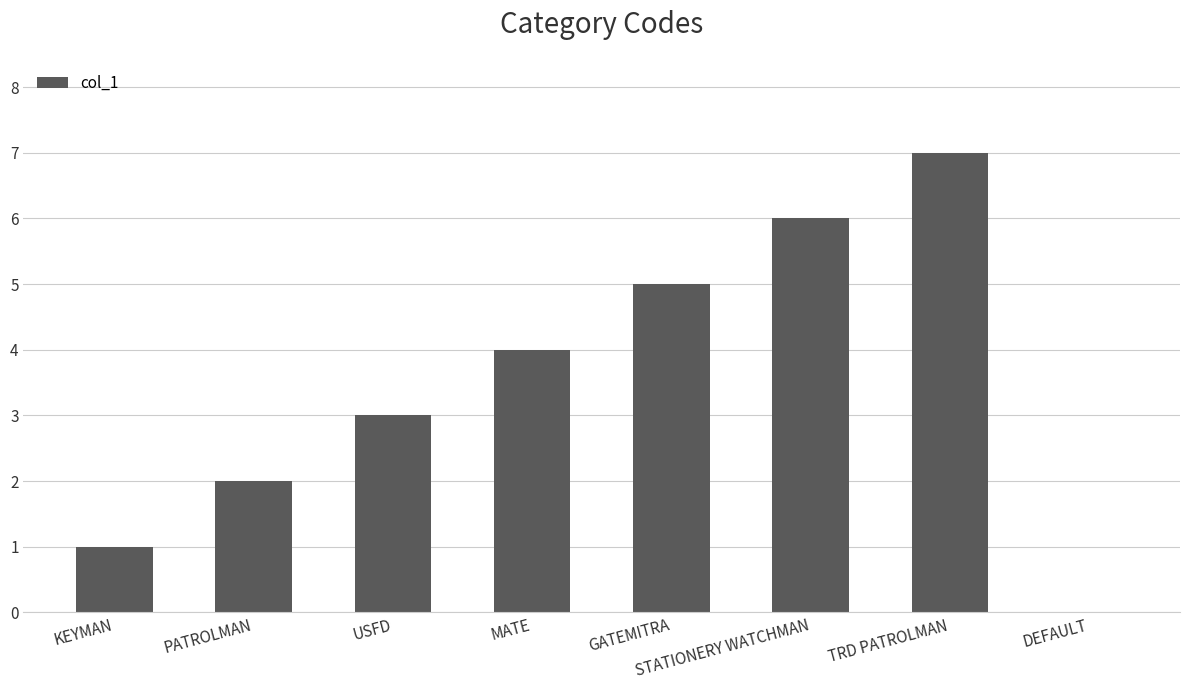

What is the sum of the values at STATIONERY WATCHMAN and PATROLMAN?

8